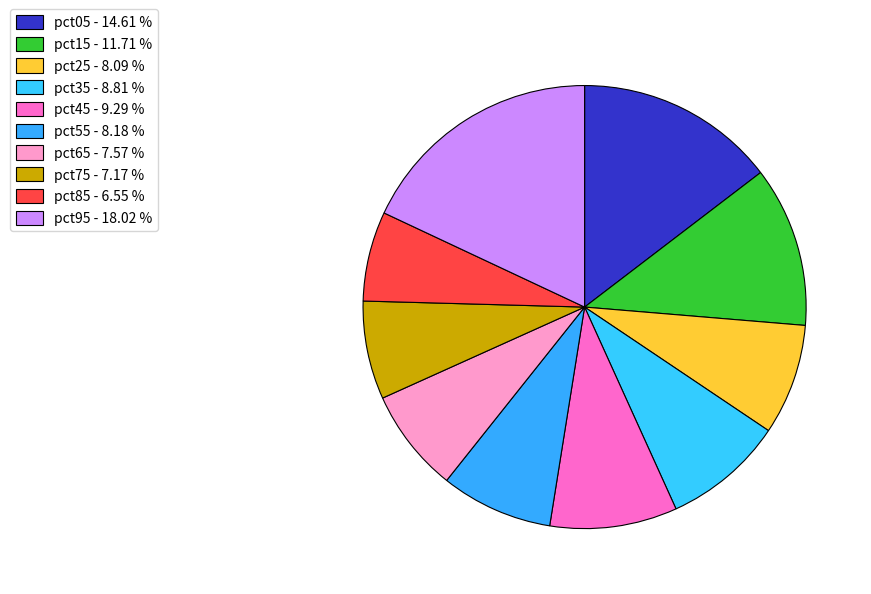

What is the largest slice in the pie chart?

pct95